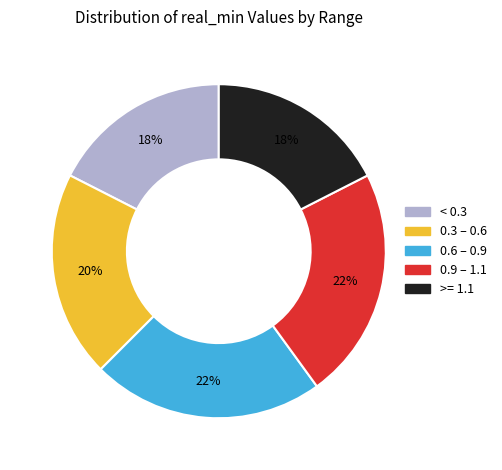

How many segments does this pie chart have?

5